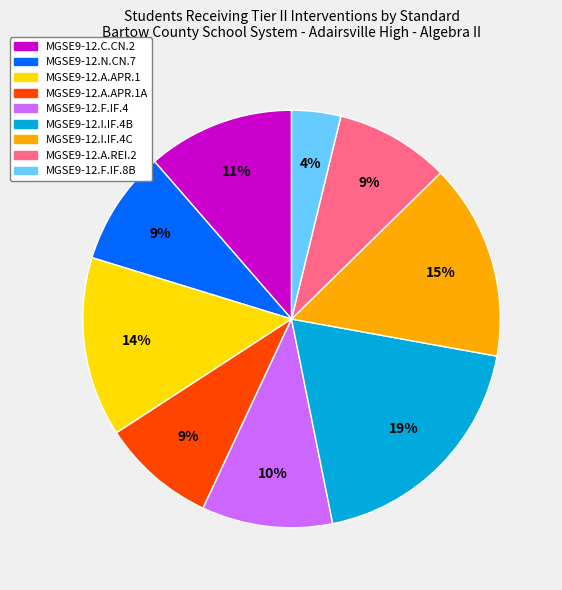

Approximately how many times larger is the value at MGSE9-12.F.IF.4 compared to MGSE9-12.A.APR.1A?

1.1